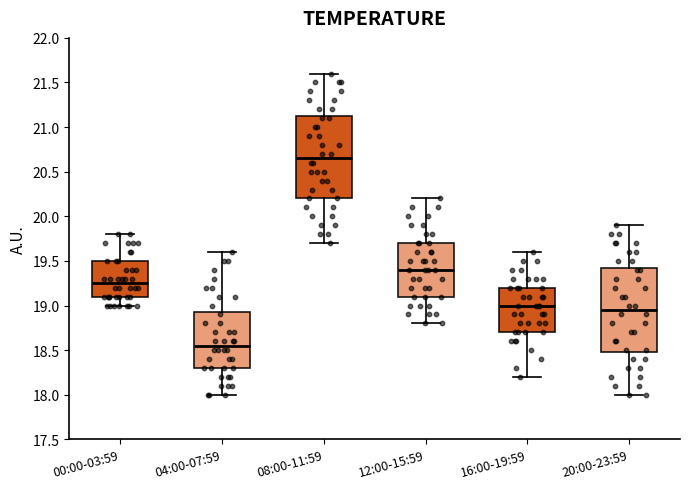

Where does the upper whisker of the box for 20:00-23:59 end on the y-axis? The values are not printed on the chart, so give them approximately, as read against the axis.

19.90